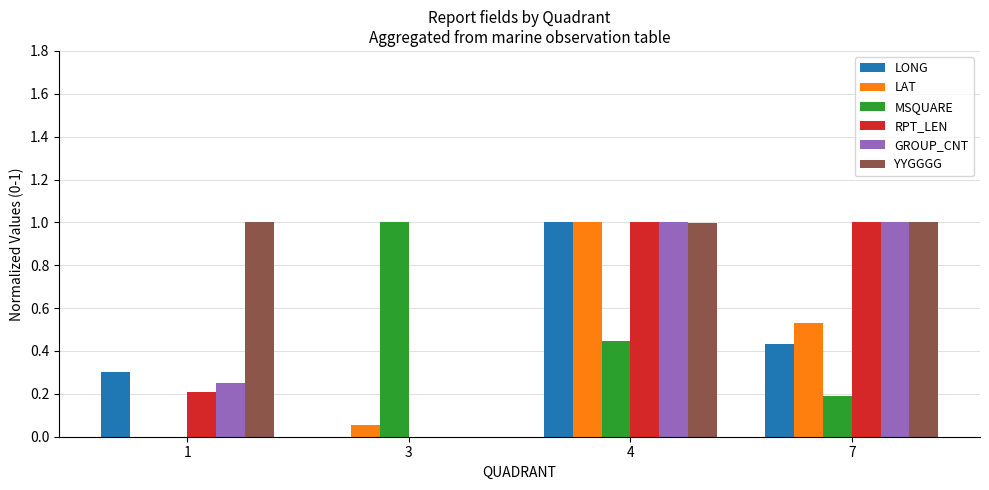

Between 1 and 4, which series saw the biggest shift?

LAT